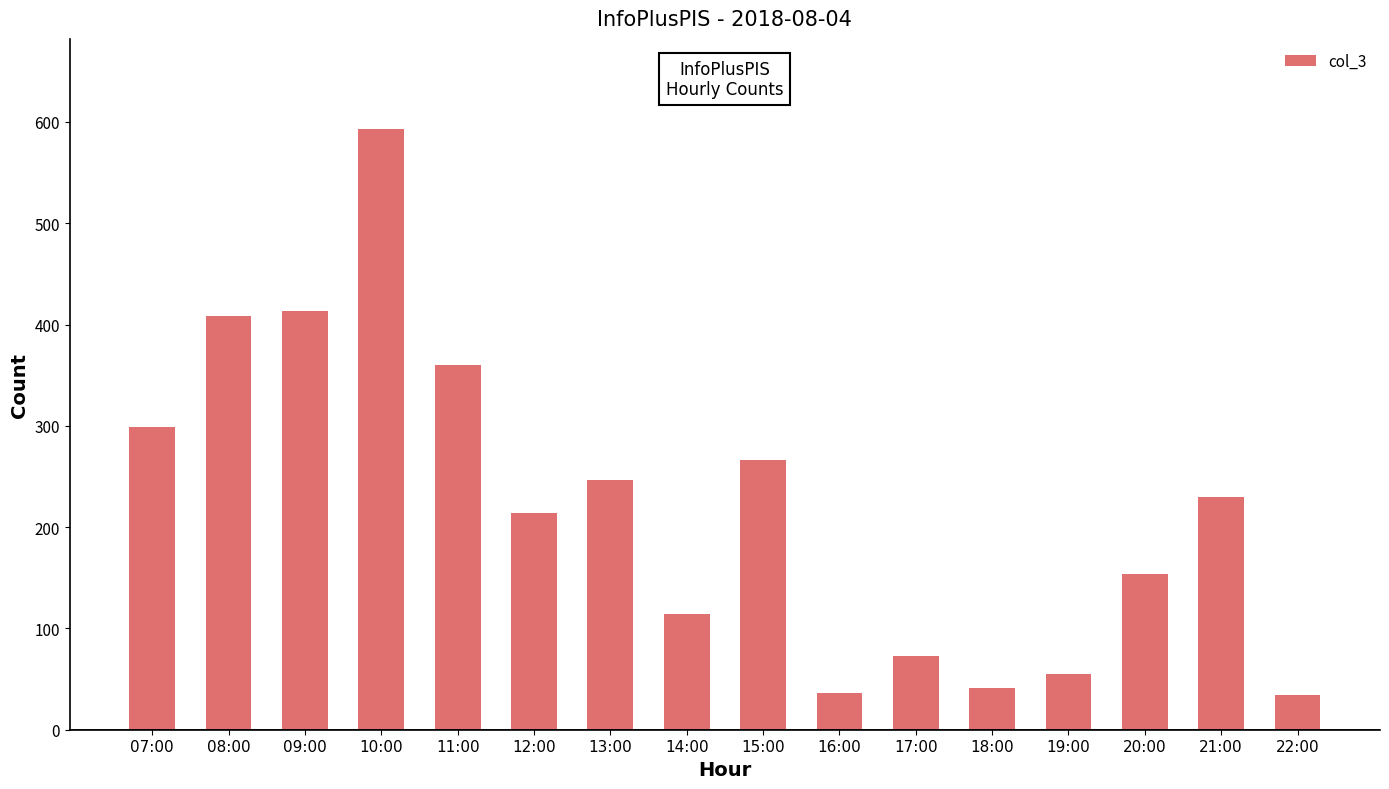

What is the label of the 12th bar from the left?

18:00